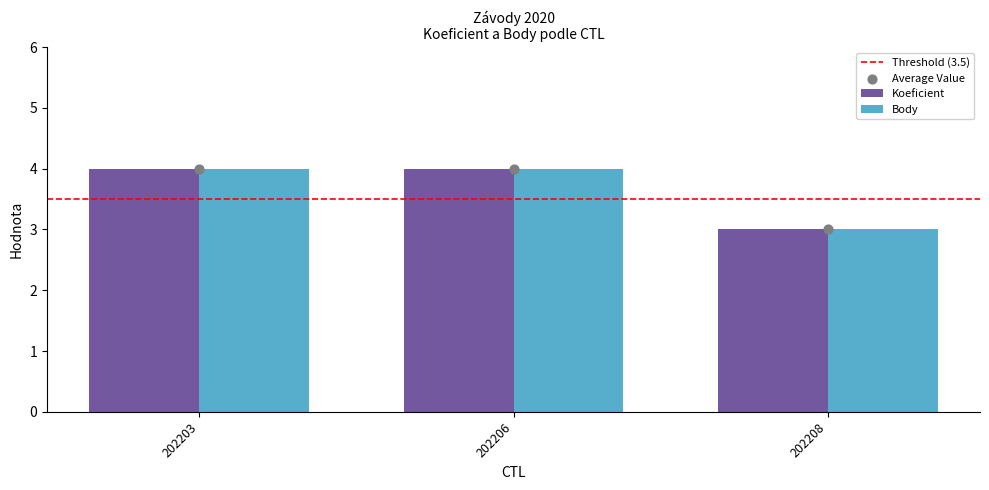

Which series reaches the minimum Y coordinate?

Koeficient